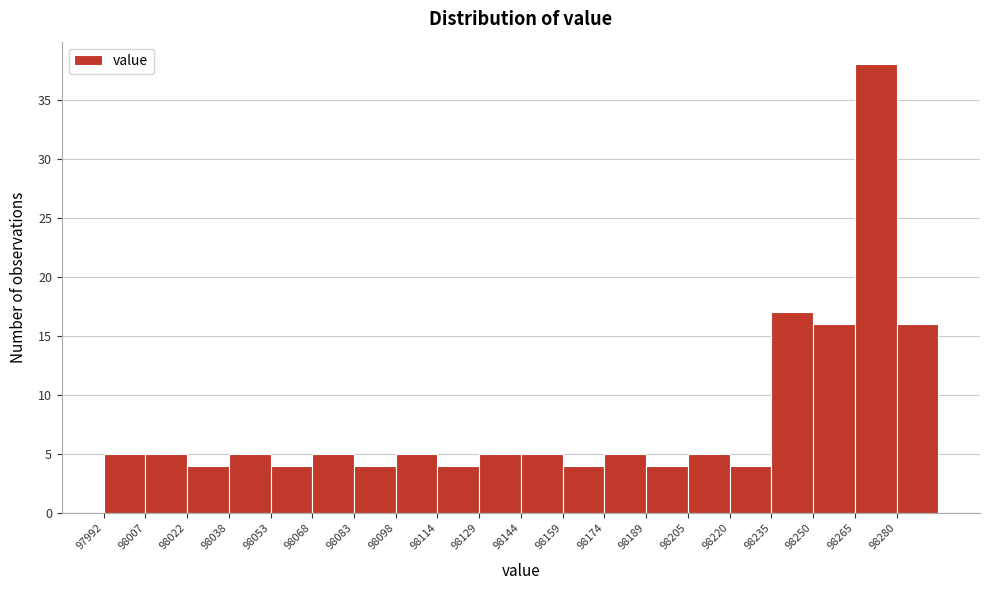

Reading left to right, list every bar in this chart as the range it spans on the x-axis followed by its height. Neither the bar edges nor the heights are printed on the chart, so give them approximately, as read against the axes.

97992 to 98008: 5
98008 to 98022: 5
98022 to 98038: 4
98038 to 98052: 5
98052 to 98068: 4
98068 to 98084: 5
98084 to 98098: 4
98098 to 98114: 5
98114 to 98128: 4
98128 to 98144: 5
98144 to 98160: 5
98160 to 98174: 4
98174 to 98190: 5
98190 to 98204: 4
98204 to 98220: 5
98220 to 98234: 4
98234 to 98250: 17
98250 to 98266: 16
98266 to 98280: 38
98280 to 98296: 16